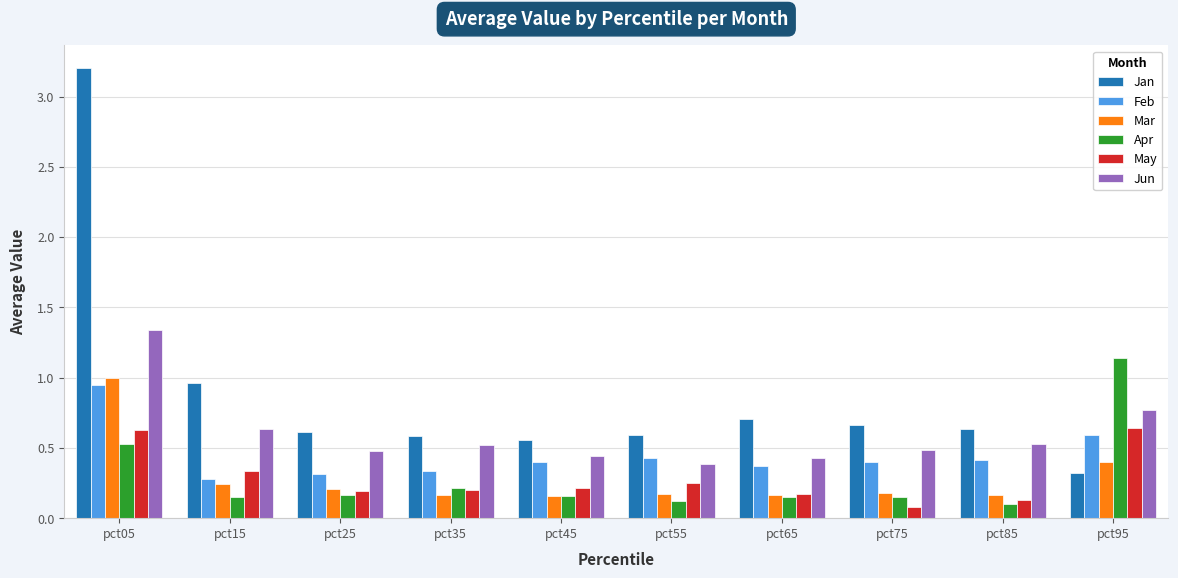

What are all the series names shown in the legend?

Jan, Feb, Mar, Apr, May, Jun